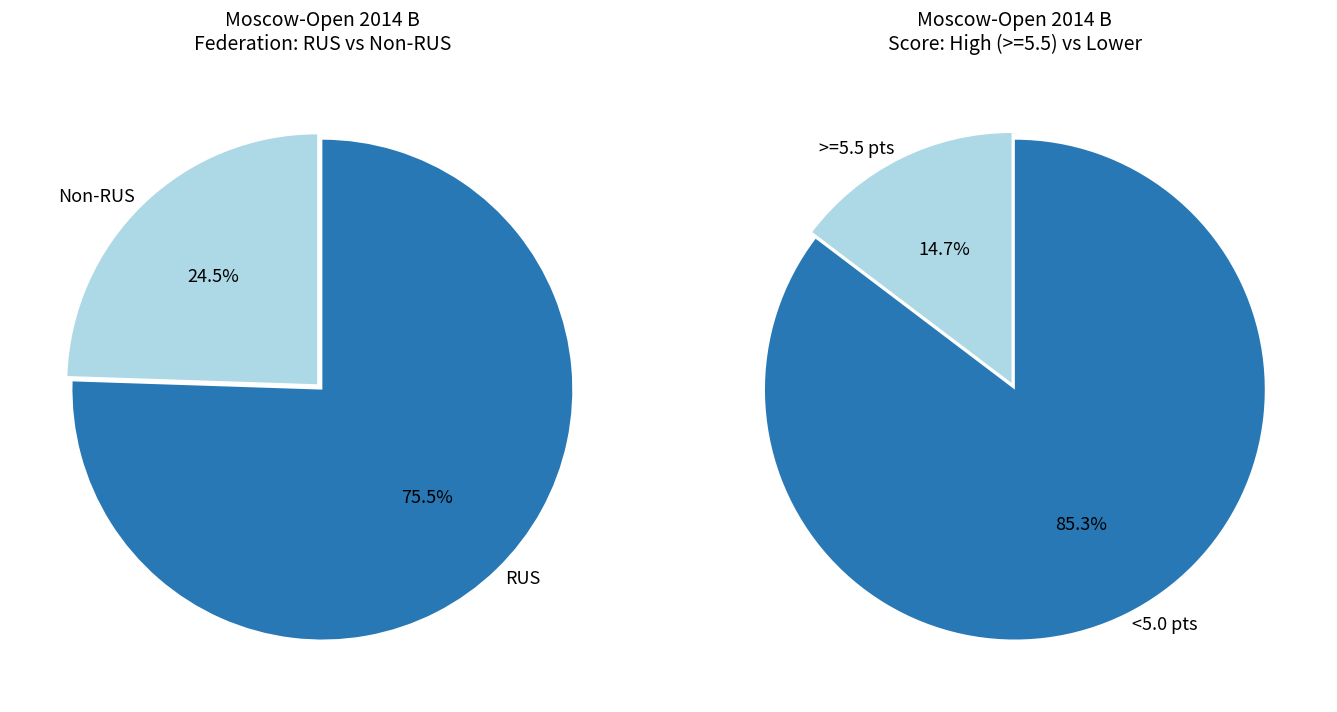

True or false: UKR accounts for 1% of the total.

False